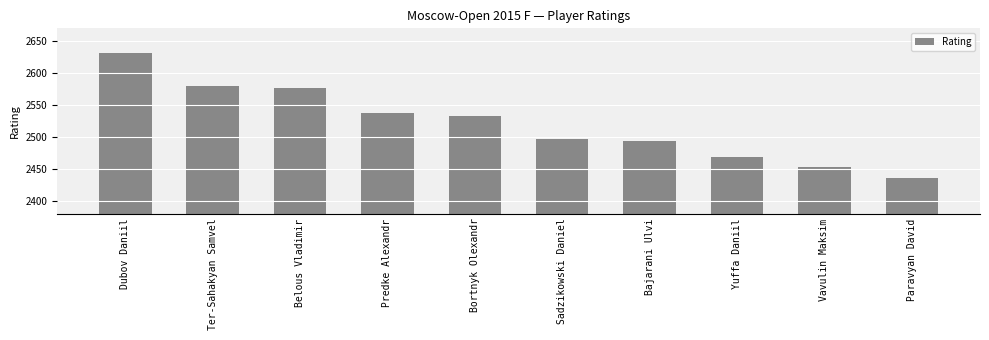

Reading left to right, what are all the values shown in this chart?

Dubov Daniil=2632	Ter-Sahakyan Samvel=2580	Belous Vladimir=2577	Predke Alexandr=2537	Bortnyk Olexandr=2533	Sadzikowski Daniel=2496	Bajarani Ulvi=2494	Yuffa Daniil=2469	Vavulin Maksim=2453	Paravyan David=2435